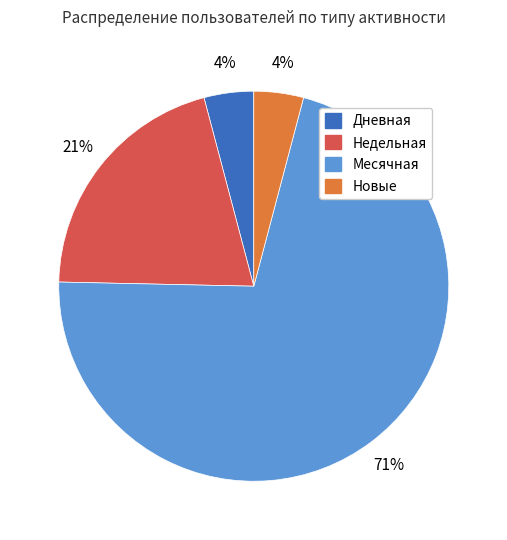

To the nearest percent, what is the average slice percentage?

25%